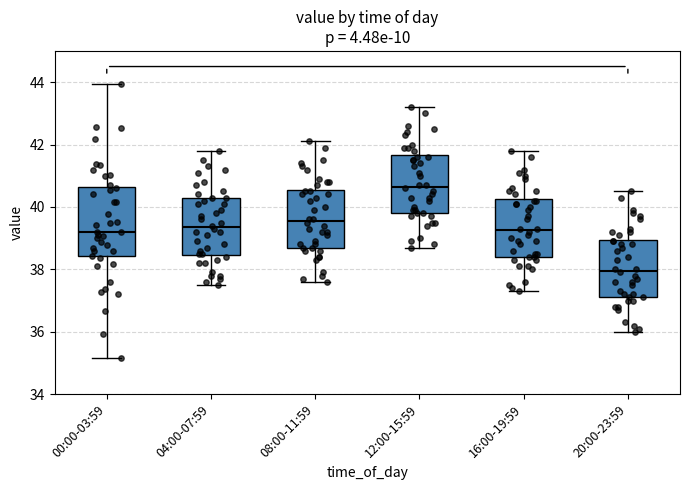

Where does the lower whisker of the box for 16:00-19:59 end on the y-axis? The values are not printed on the chart, so give them approximately, as read against the axis.

37.4